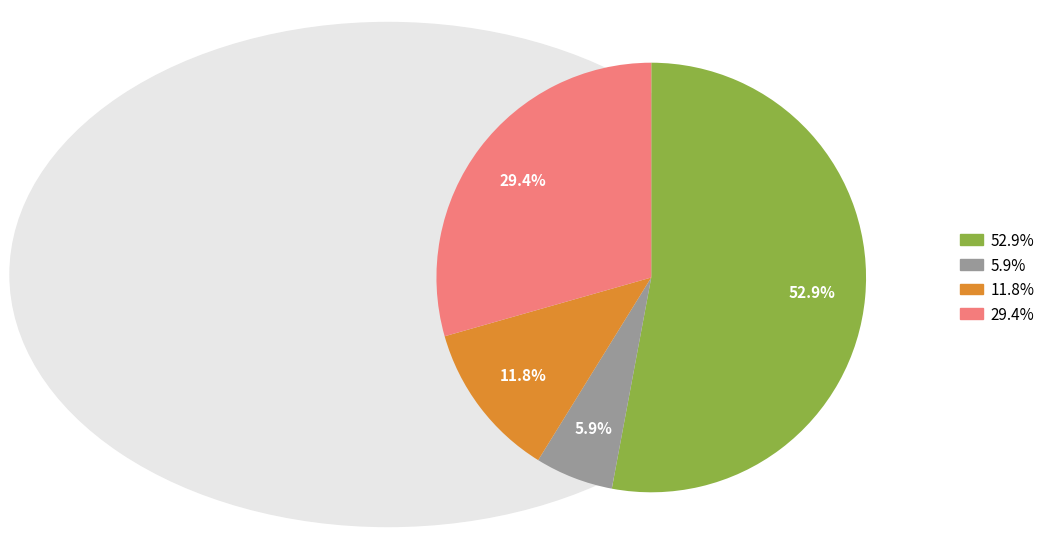

Does any single category account for the majority?

Yes